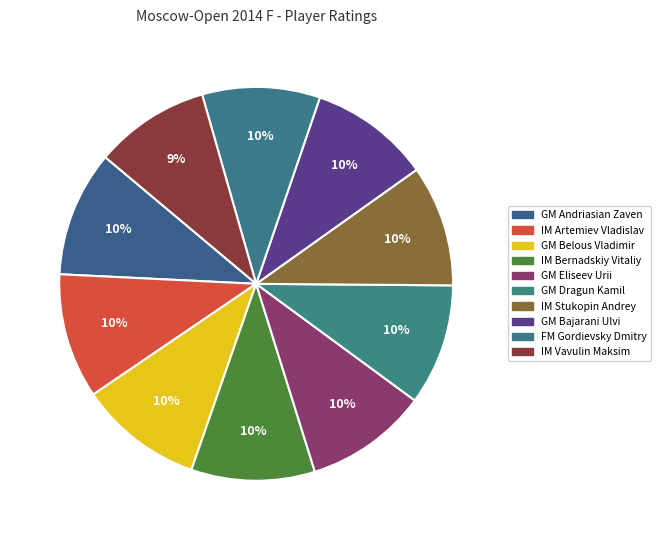

What percentage do IM Vavulin Maksim and GM Andriasian Zaven together represent?

19.8%